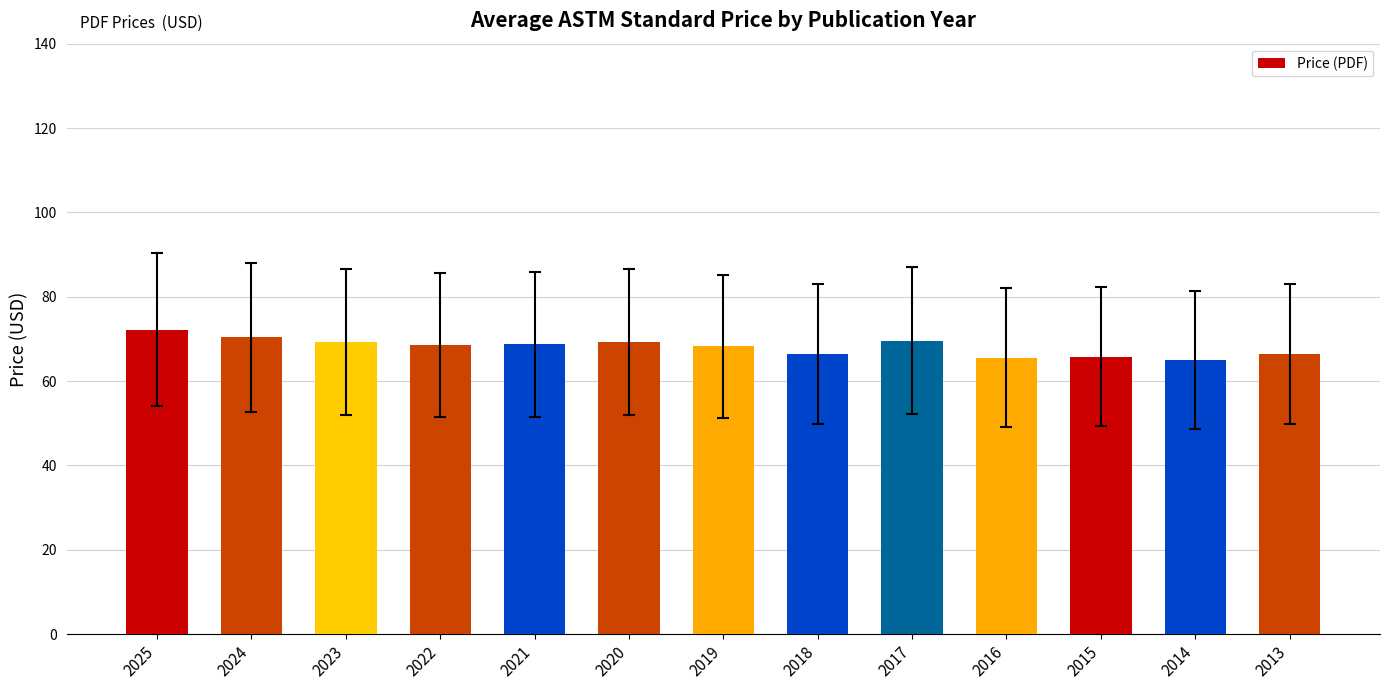

Approximately how many times larger is the value at 2024 compared to 2025?

1.0